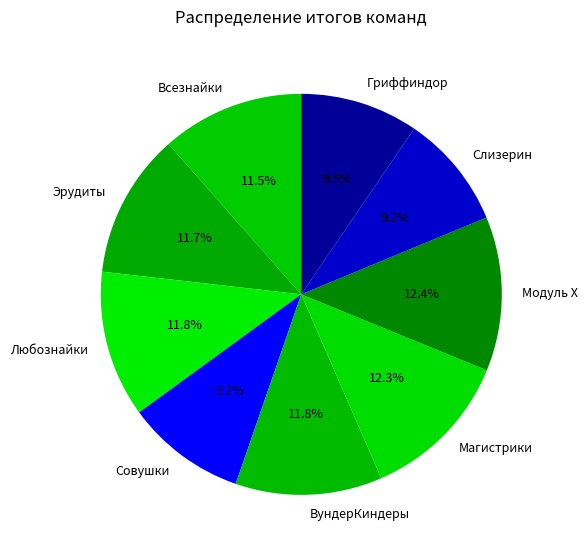

Does Эрудиты represent more than half of the total?

No